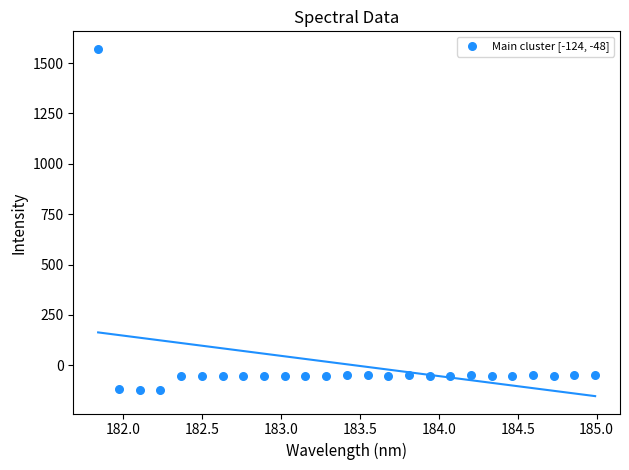

What is the range of Y values (max minus min)?

1696.0